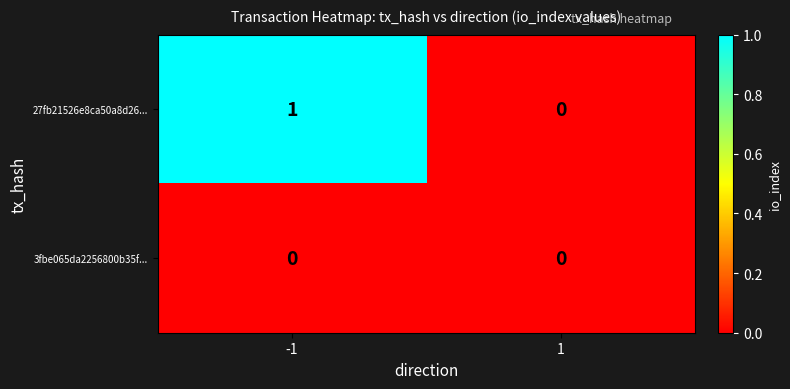

Which series has the largest total across all categories?

27fb21526e8ca50a8d26...